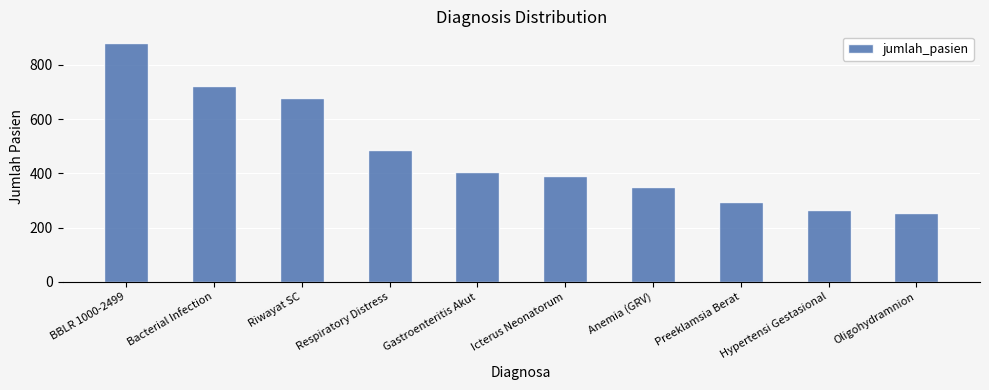

Reading right to left, list all the values displayed in this chart.

253	266	293	349	389	406	484	678	723	879